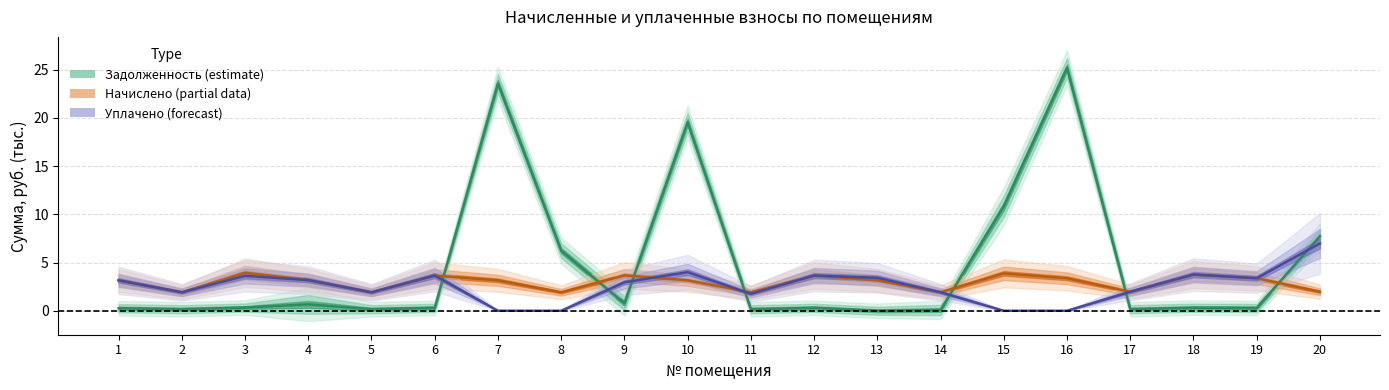

The value of начислено at 2 is 1.9. True or false?

True